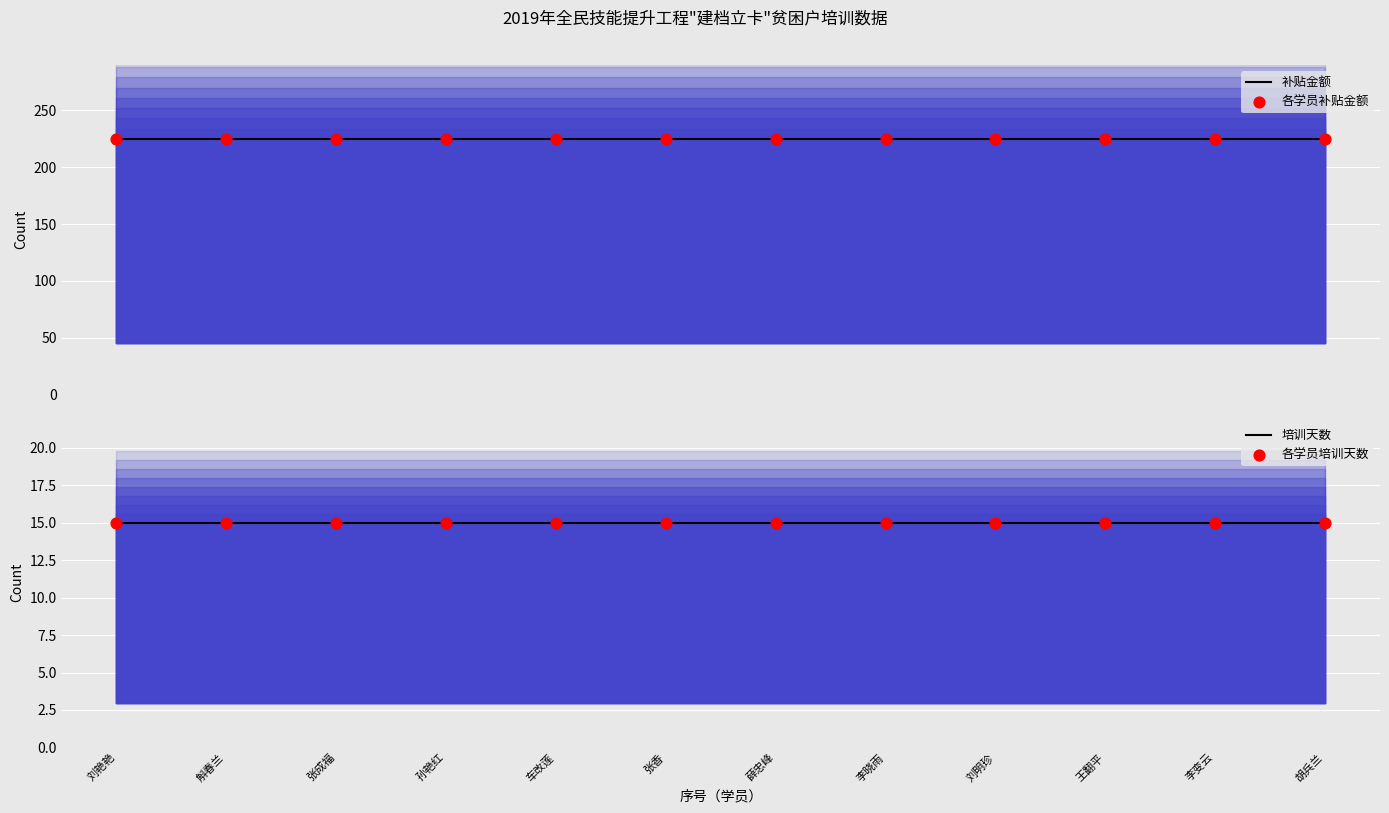

What is the total value across all series at 胡兵兰?

480